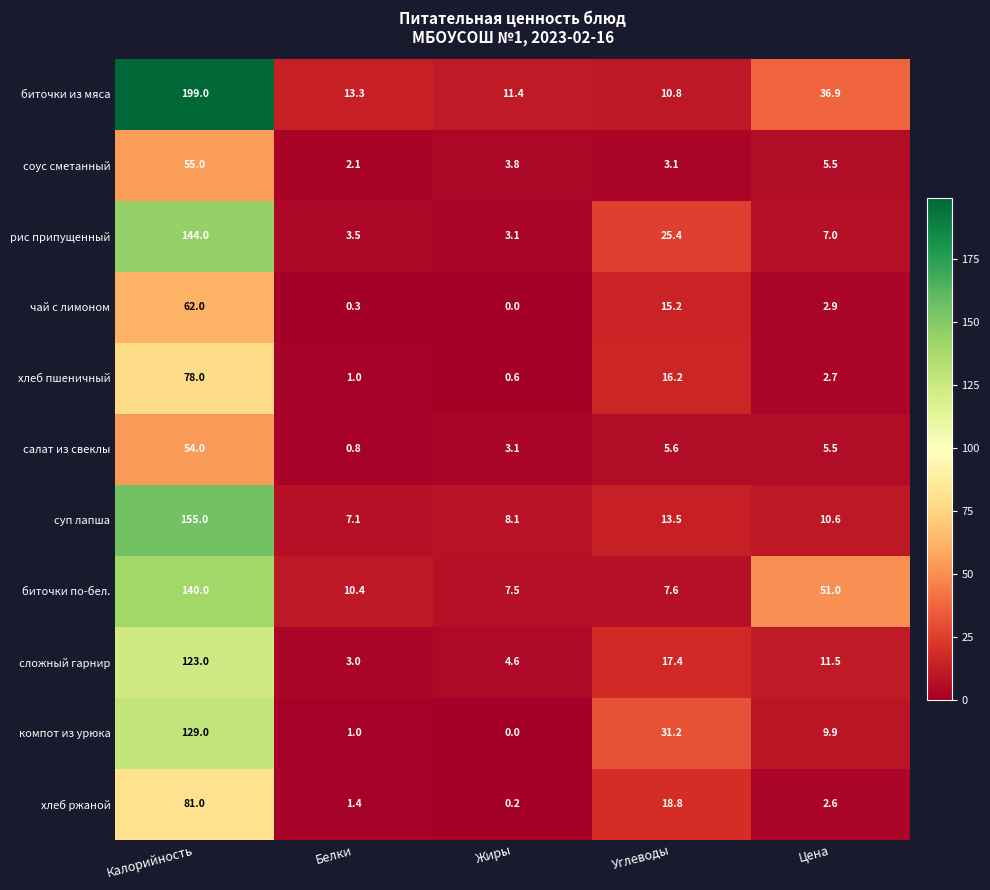

Which series has the largest total across all categories?

биточки из мяса